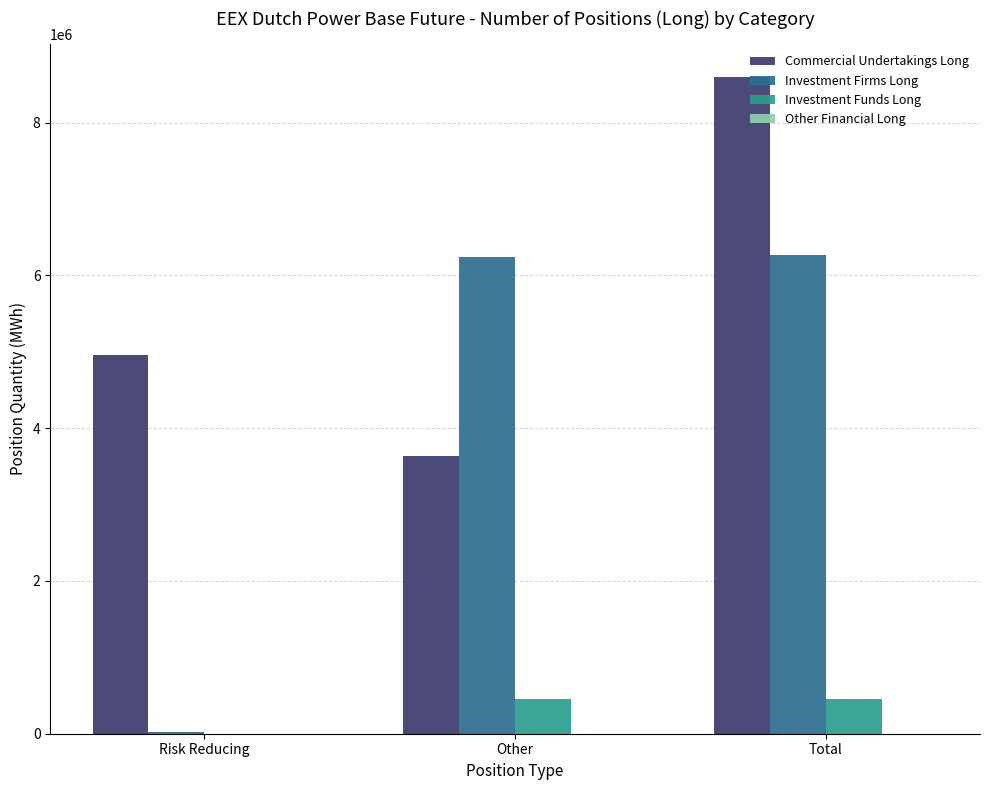

Between Risk Reducing and Other, which series saw the biggest shift?

Investment Firms Long